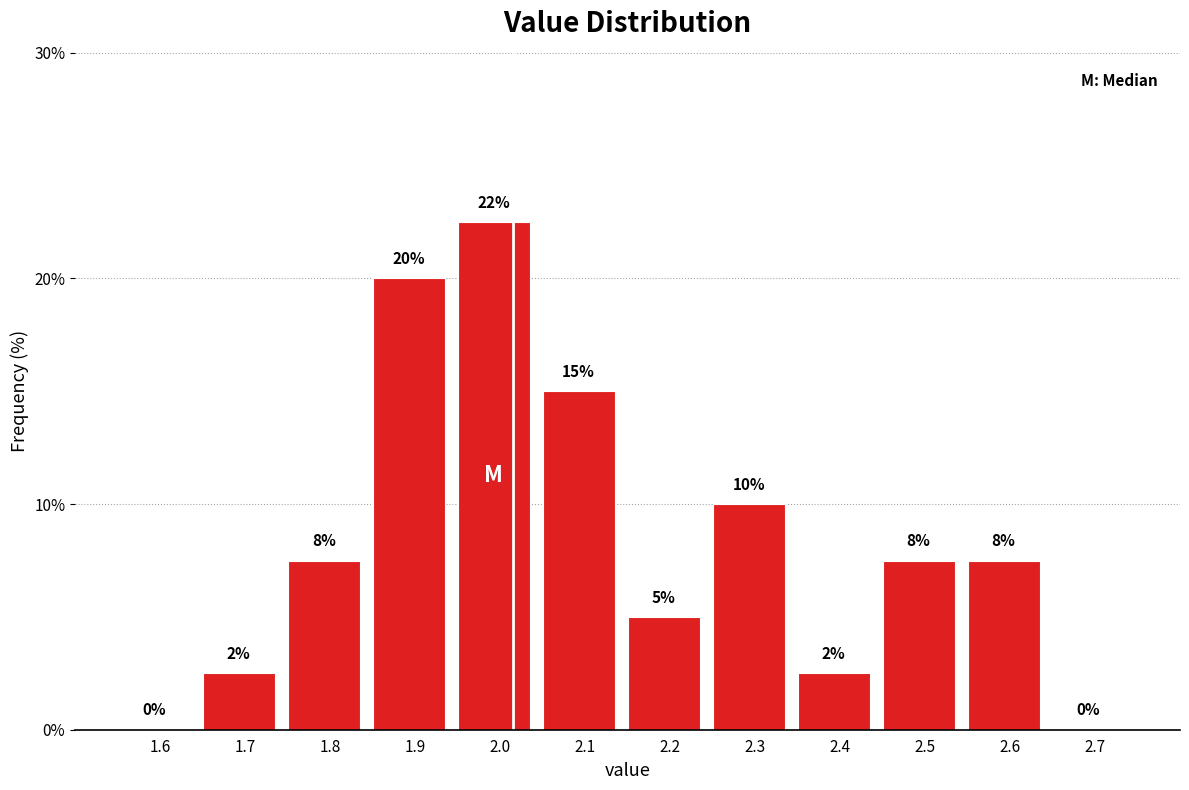

What is the sum of all values?

100.0